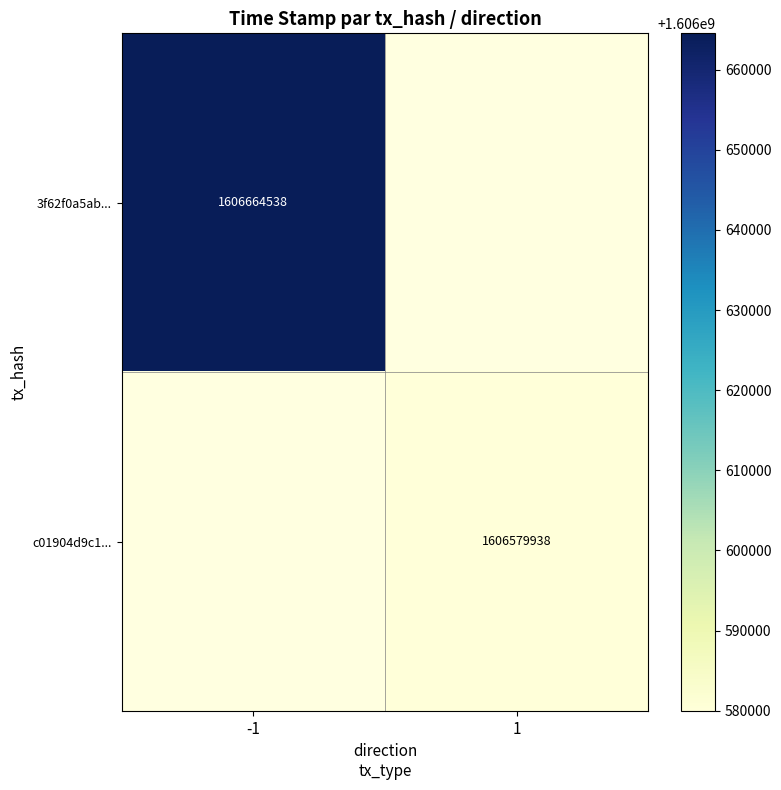

The 3f62f0a5ab... series shows 1606664538 at -1. True or false?

True